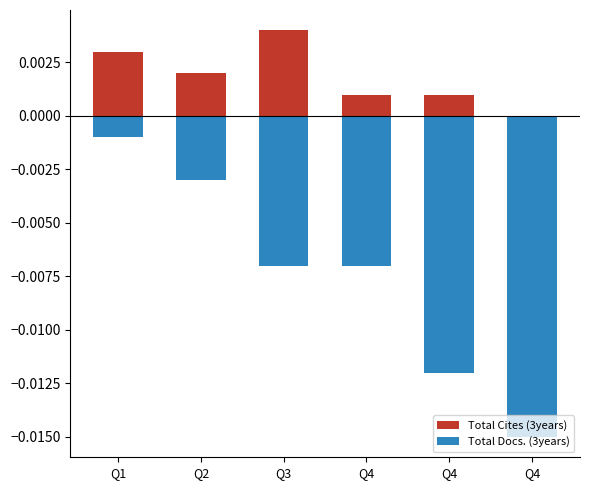

Are the bars horizontal?

No